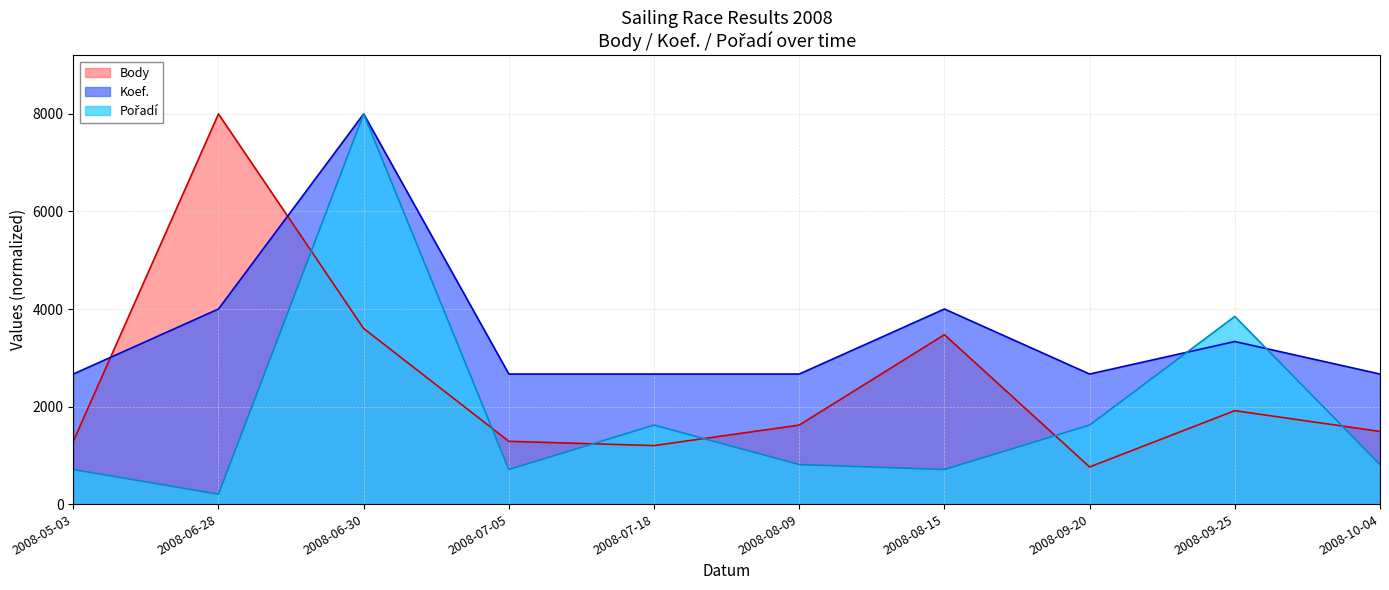

What are all the series names shown in the legend?

Body, Koef., Pořadí